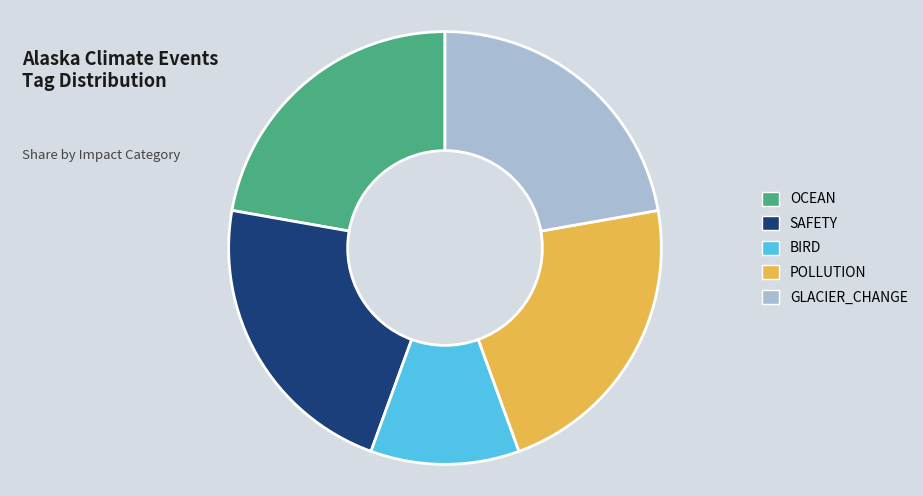

Count the number of slices in the pie.

5